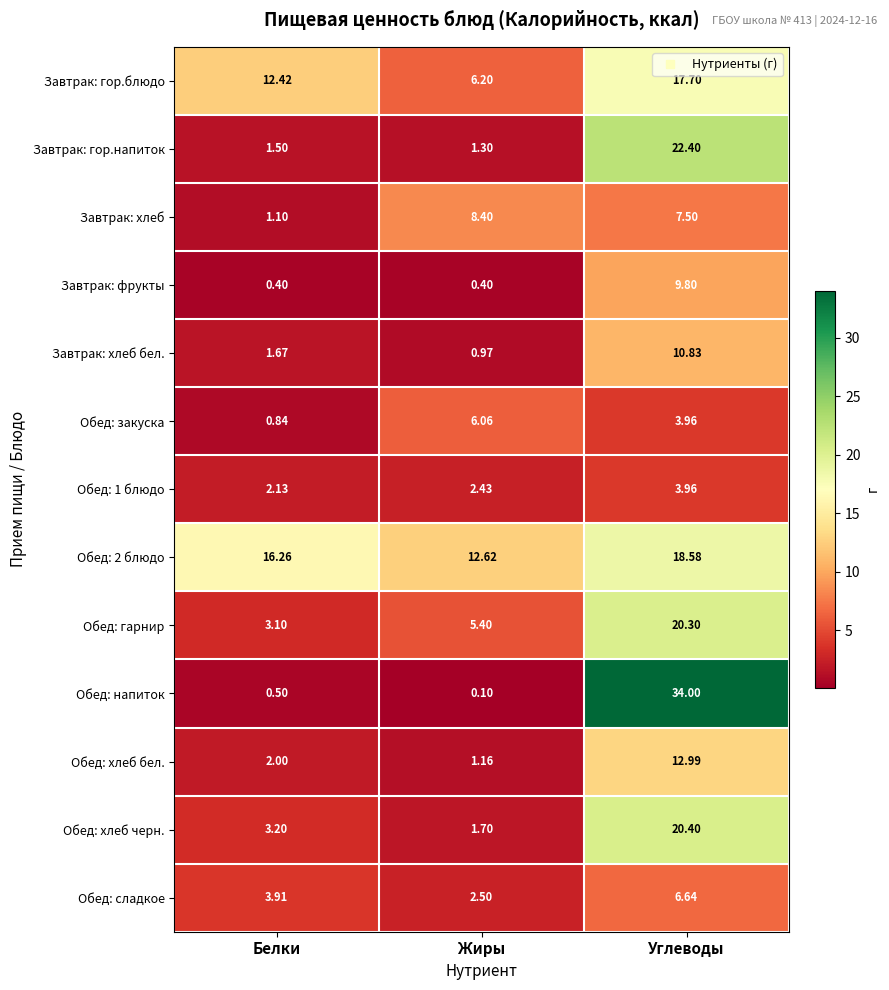

List the labels in order of Завтрак: хлеб value, largest first.

Жиры, Углеводы, Белки